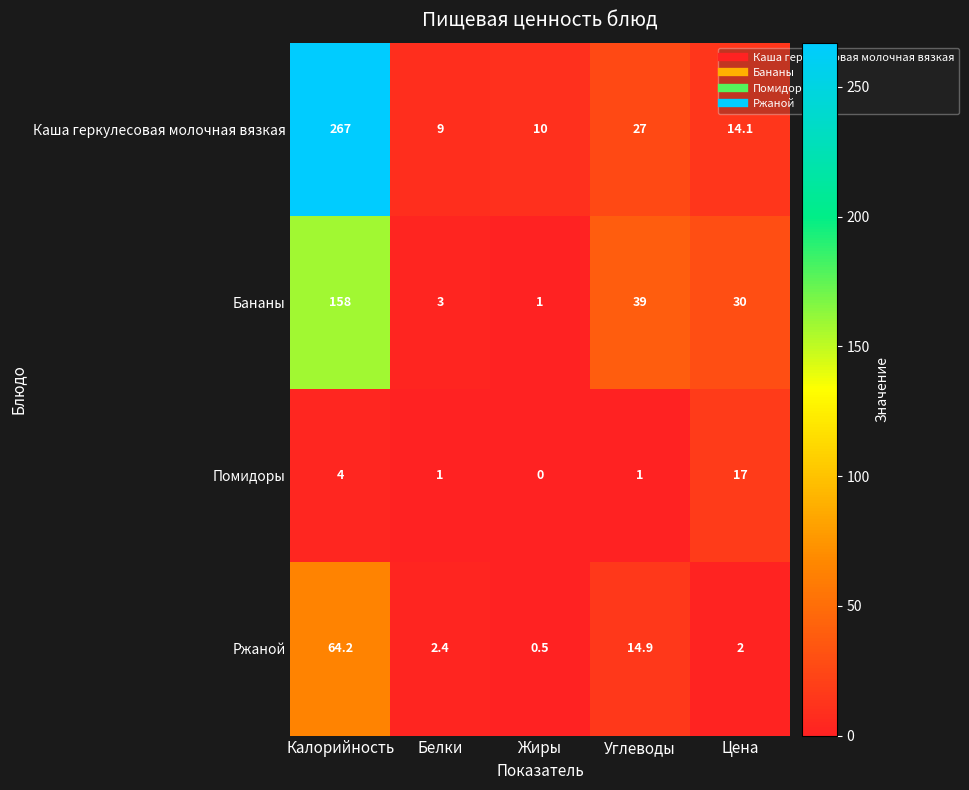

At which category is the sum across all series the highest?

Калорийность